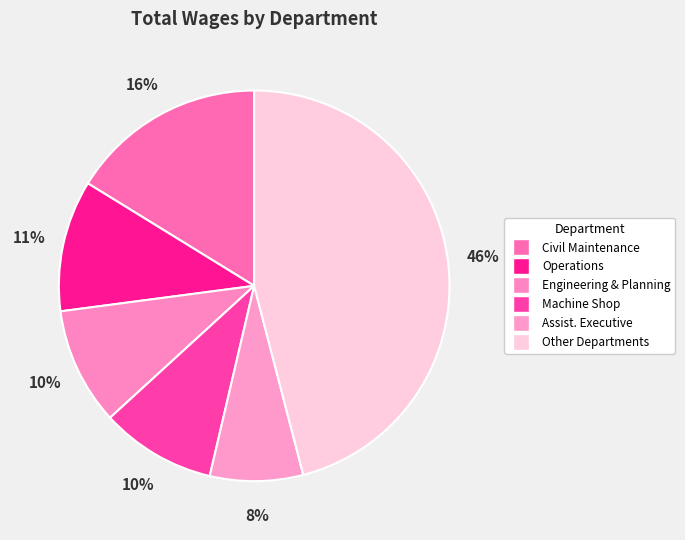

How many segments does this pie chart have?

6